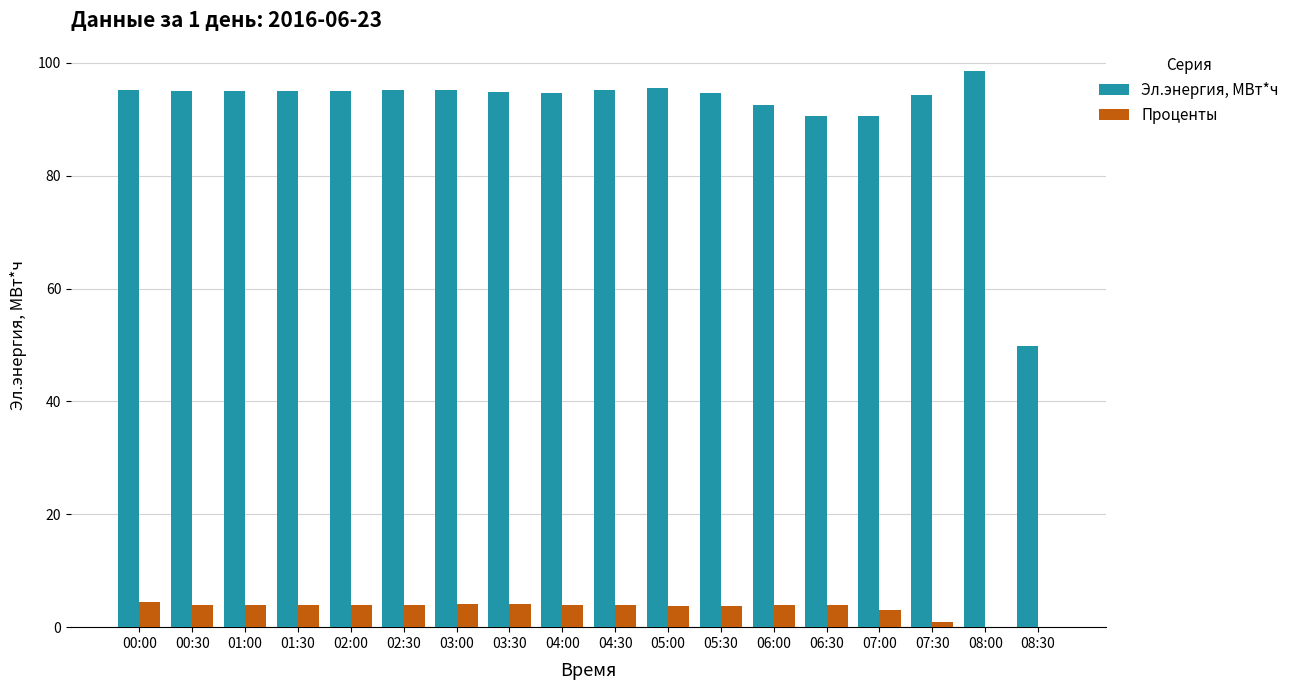

Between 00:00 and 07:30, which series saw the biggest shift?

Проценты